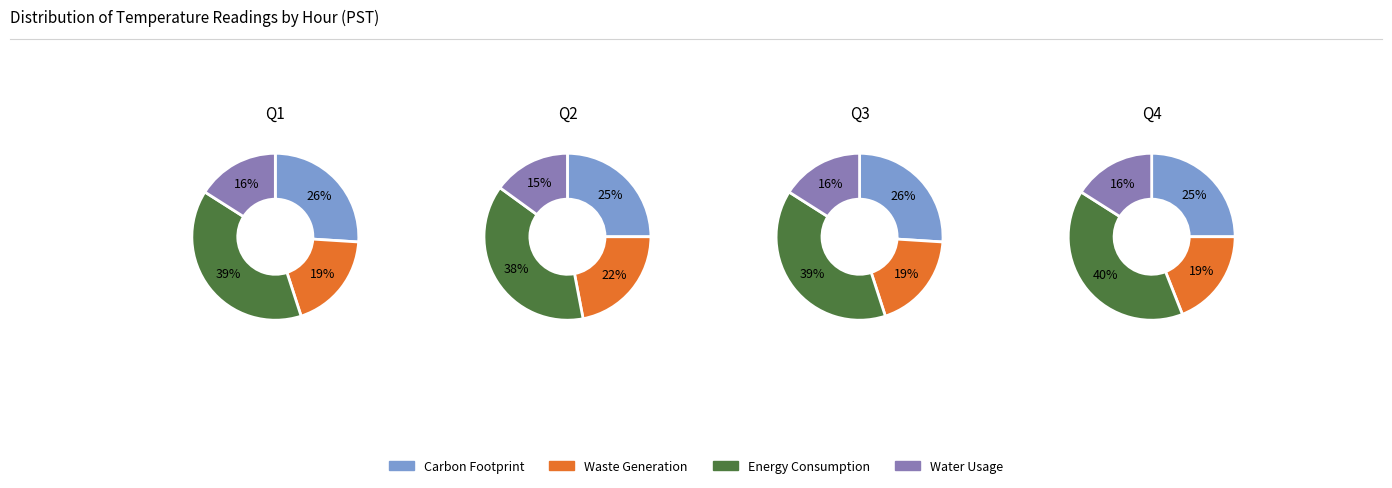

How many segments does this pie chart have?

4